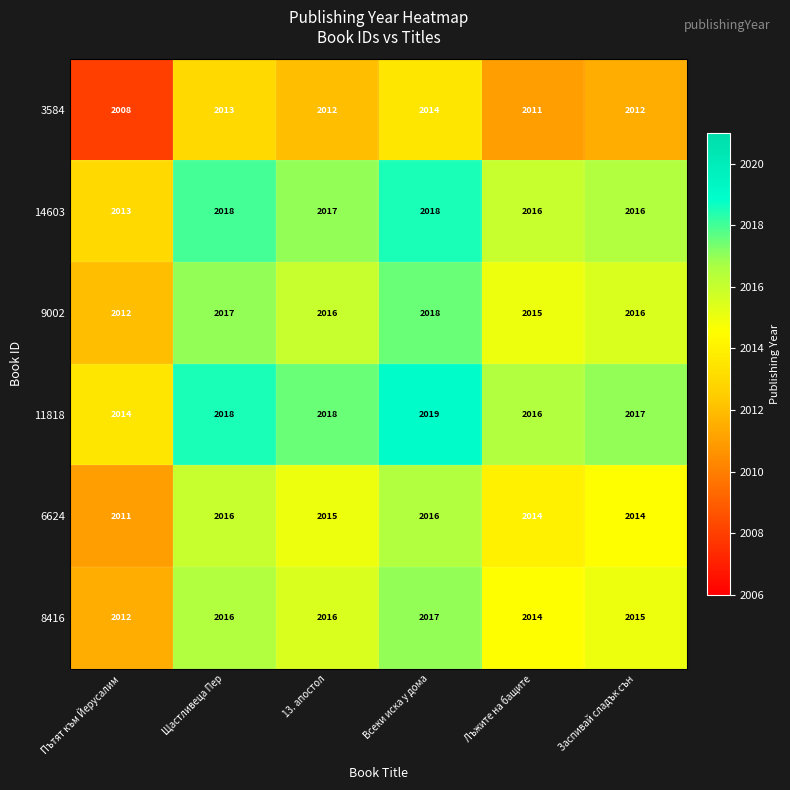

Which series has the largest total across all categories?

11818